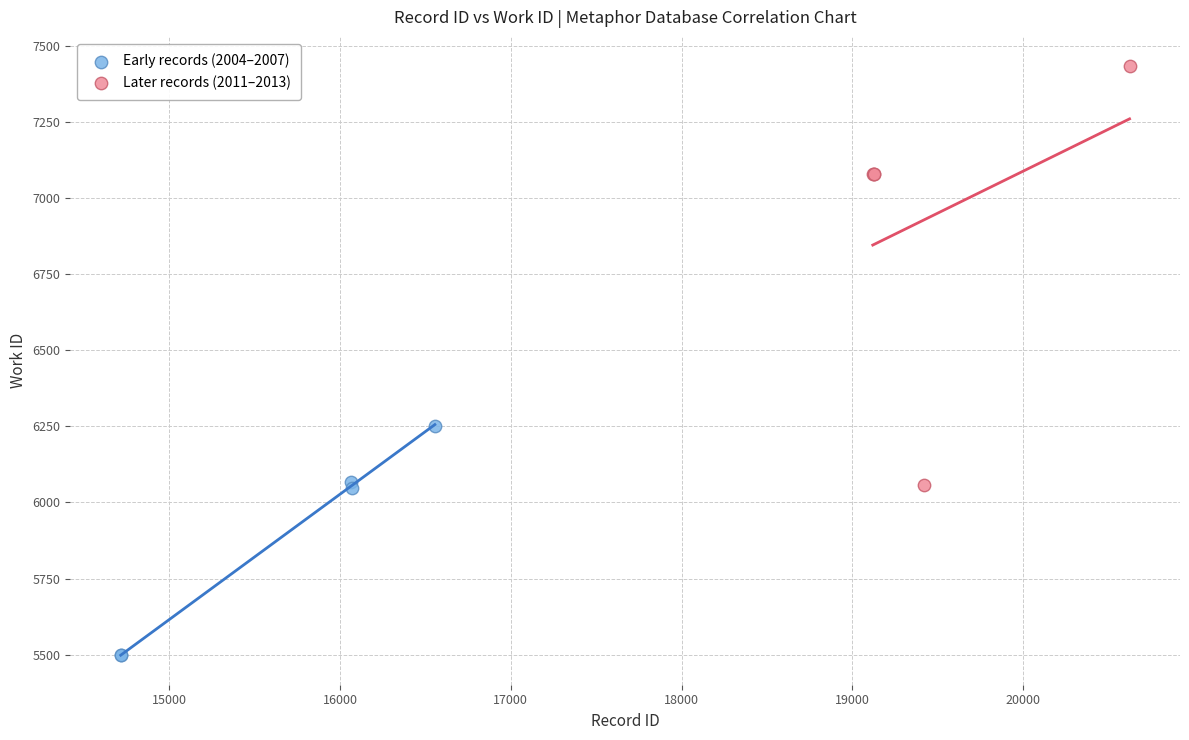

Which series has the largest Y range (max minus min)?

Later records (2011–2013)